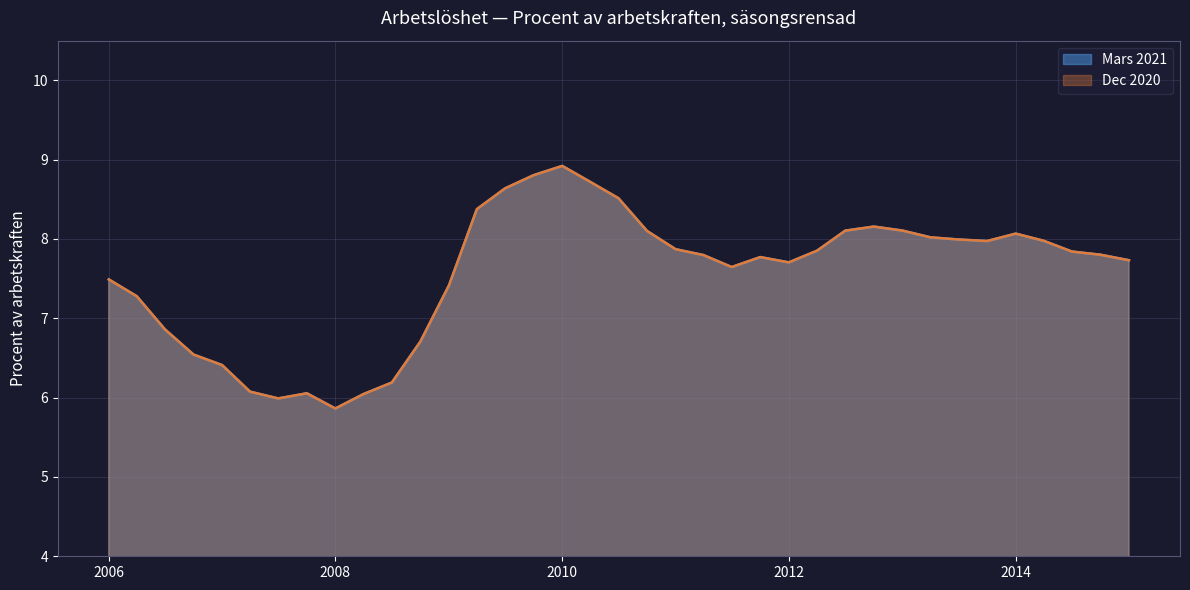

Does the chart have visible grid lines?

Yes